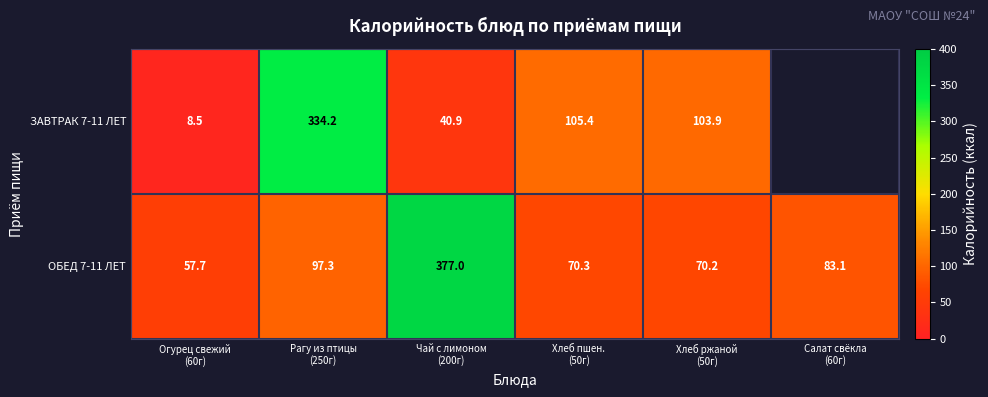

What is the difference between the maximum and minimum values in the ОБЕД 7-11 ЛЕТ series?

319.3